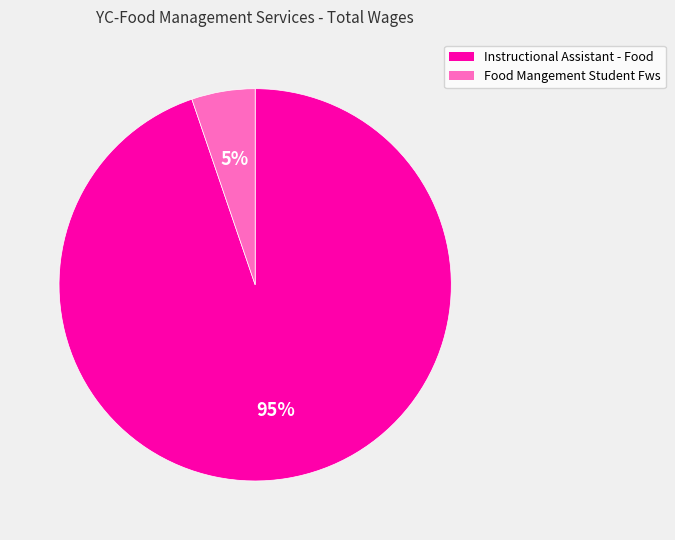

True or false: Food Mangement Student Fws accounts for 5% of the total.

True